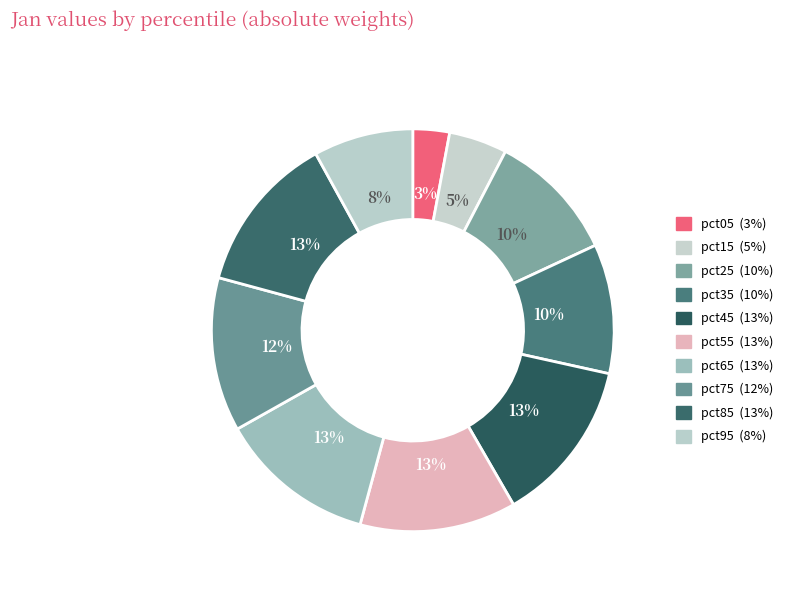

Is there any slice that represents more than half of the pie?

No